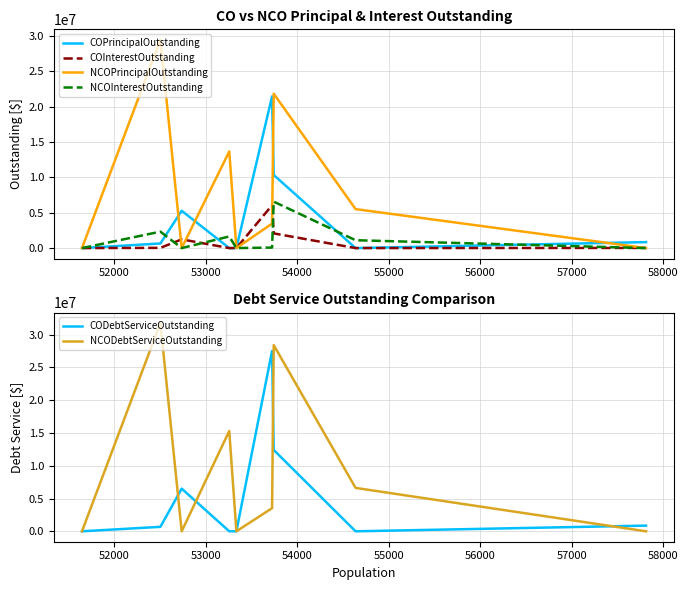

Which series has the largest range (max minus min)?

NCODebtServiceOutstanding